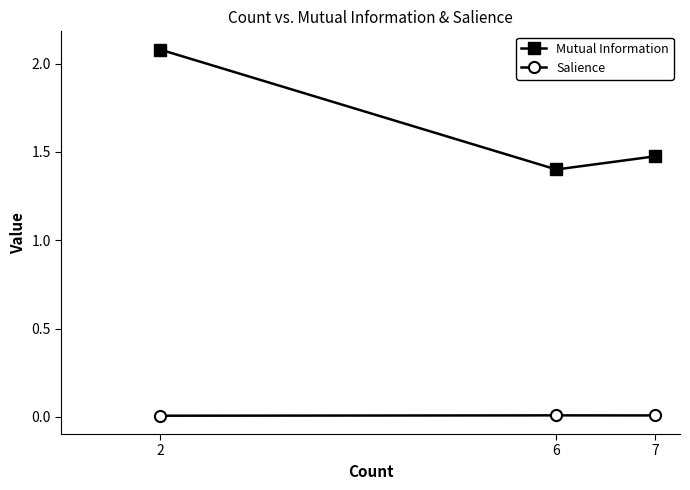

Which series has the widest spread of values?

Mutual Information